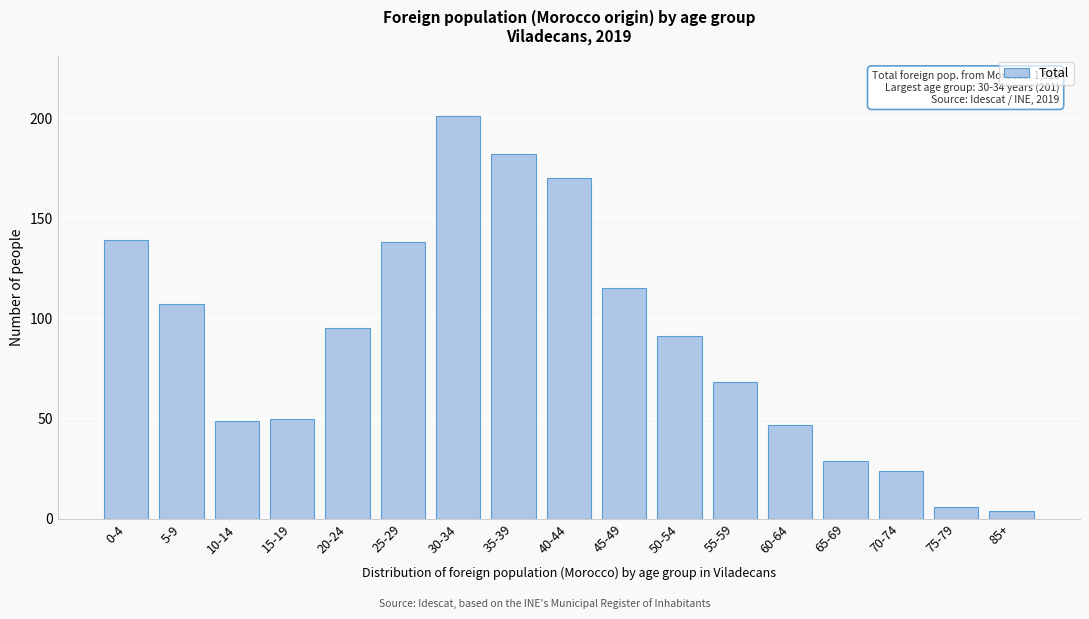

Reading left to right, list all the values displayed in this chart.

139	107	49	50	95	138	201	182	170	115	91	68	47	29	24	6	4